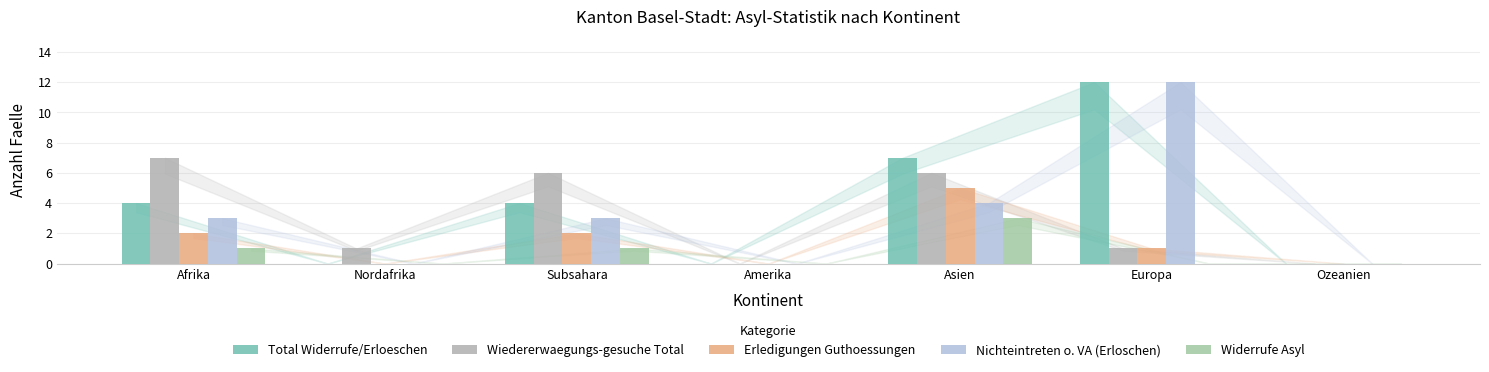

Reading right to left, what are all the values shown in this chart?

Total Widerrufe/Erloeschen: 0	12	7	0	4	0	4
Wiedererwaegungs-gesuche Total: 0	1	6	0	6	1	7
Erledigungen Guthoessungen: 0	1	5	0	2	0	2
Nichteintreten o. VA (Erloschen): 0	12	4	0	3	0	3
Widerrufe Asyl: 0	0	3	0	1	0	1